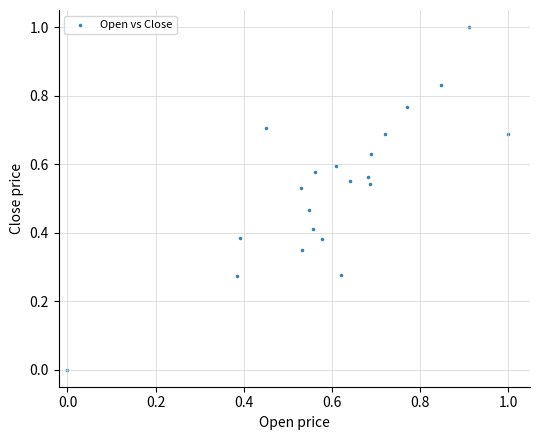

What is the range of Y values (max minus min)?

1.0